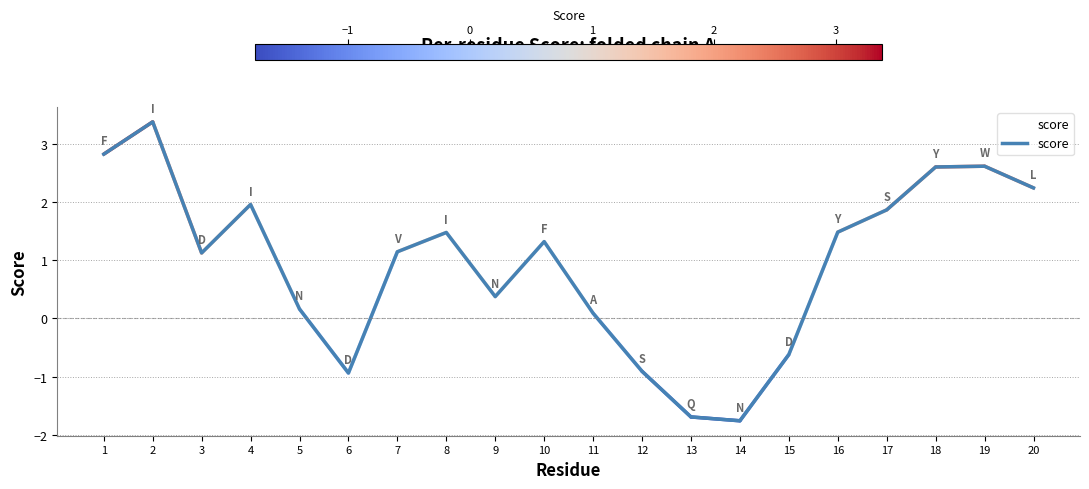

Rank the categories by value from lowest to highest.

14, 13, 6, 12, 15, 11, 5, 9, 3, 7, 10, 8, 16, 17, 4, 20, 18, 19, 1, 2